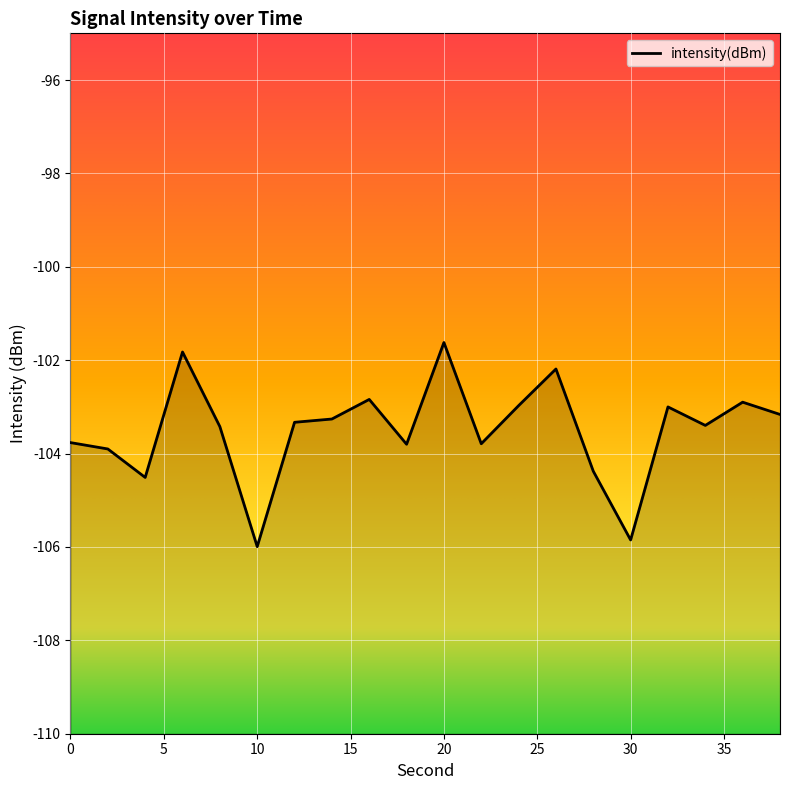

The value at 0 is -103.8. True or false?

True